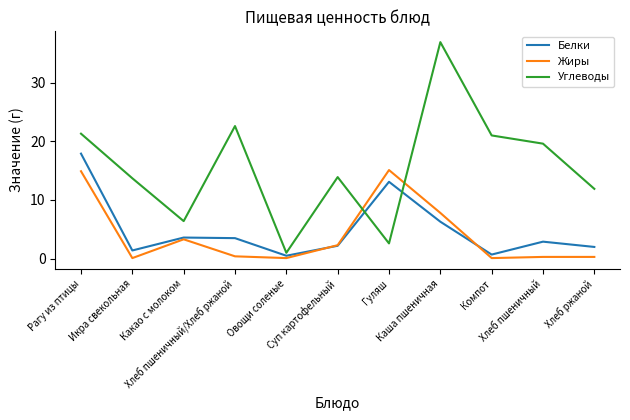

What is the sum of all Жиры values?

44.7